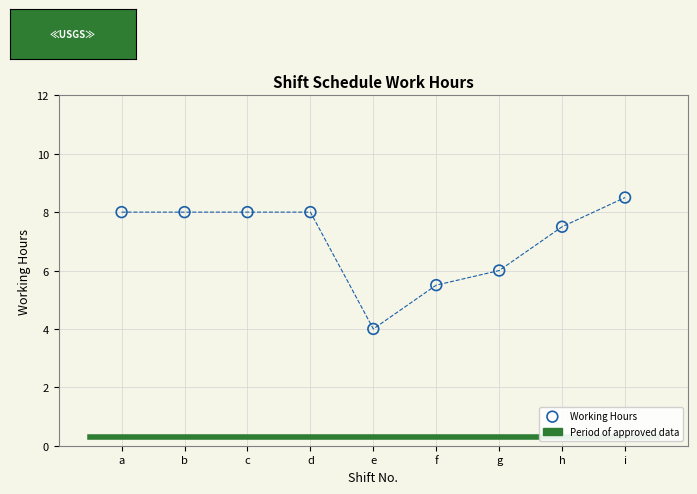

What is the range of Y values (max minus min)?

4.5